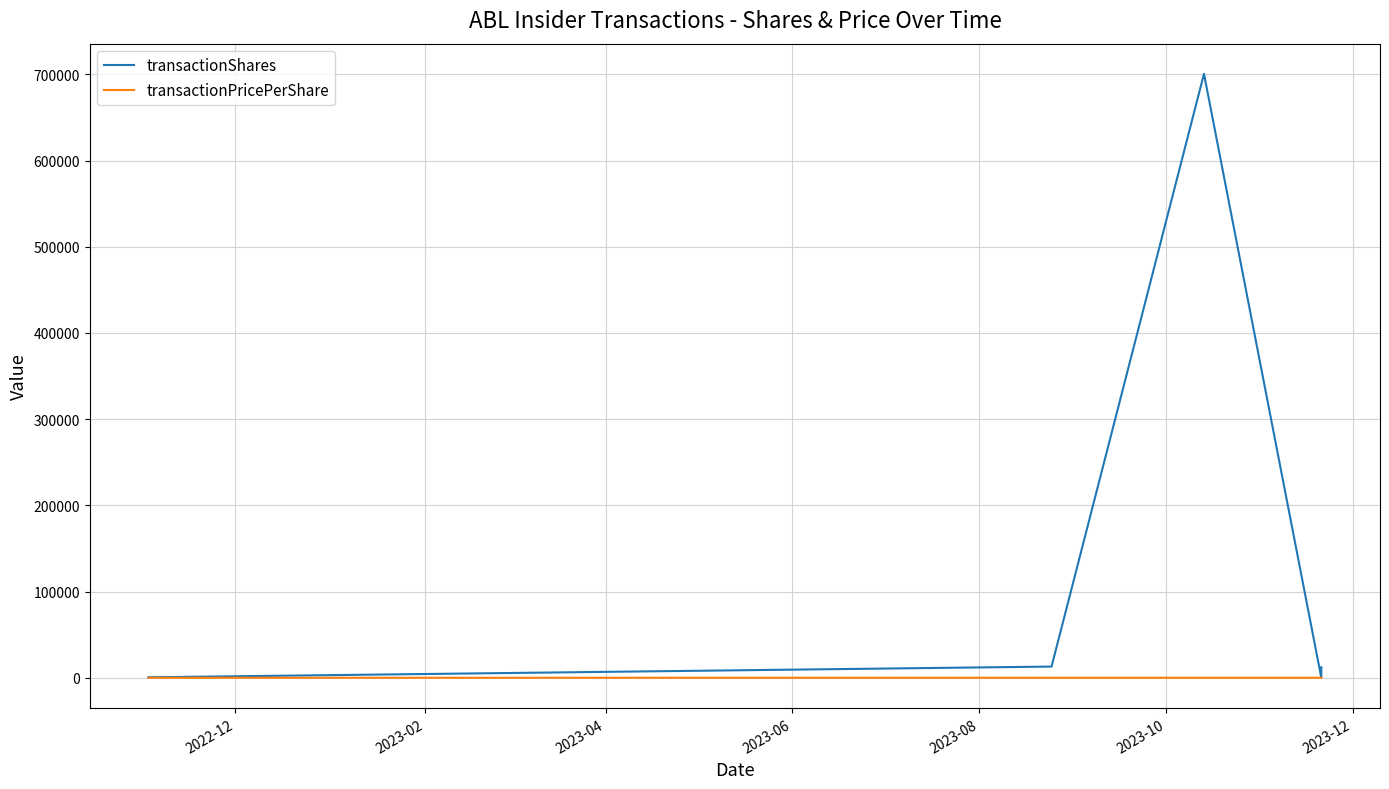

Which series has the widest spread of values?

transactionShares